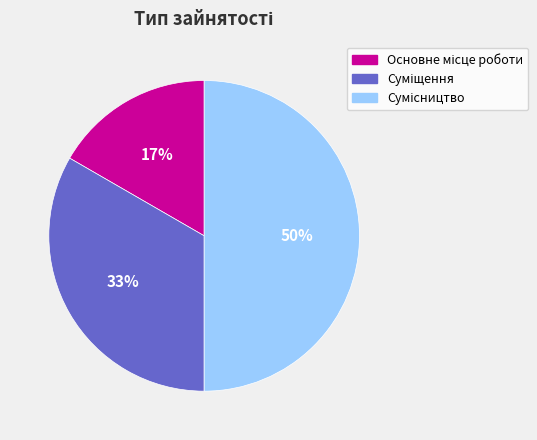

To the nearest percent, what is the average slice percentage?

33%